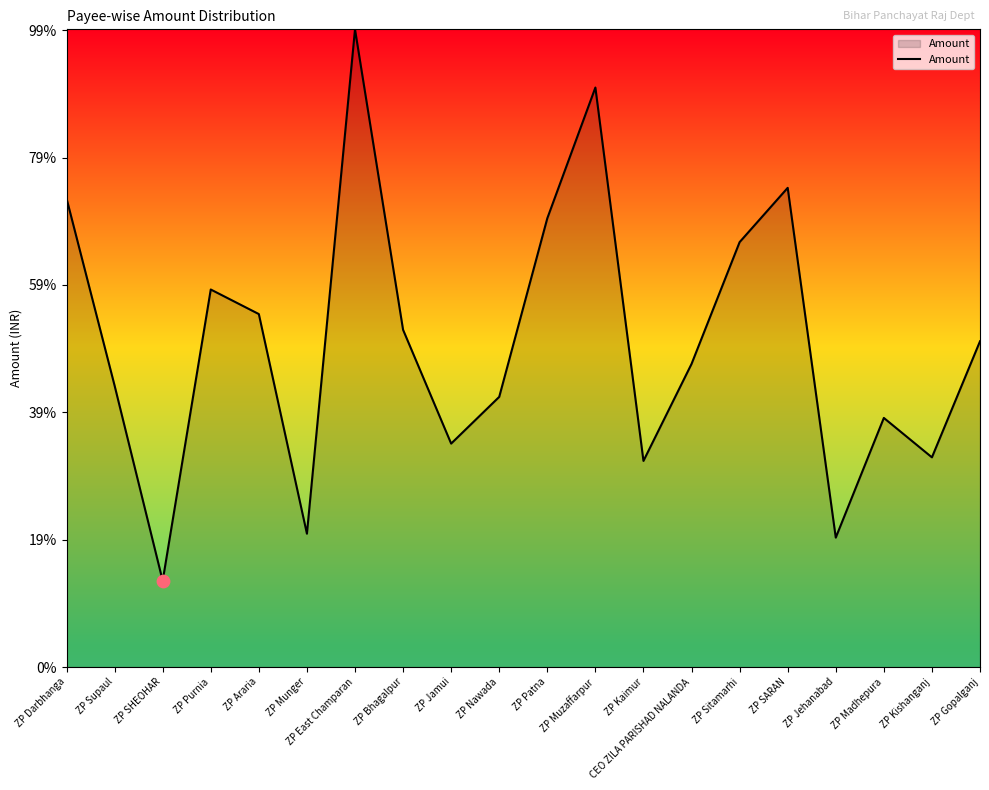

Does the chart have visible grid lines?

No